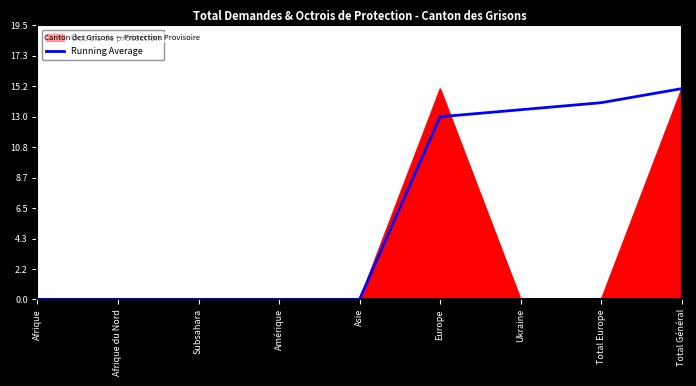

What is the maximum value shown in the chart?

15.0